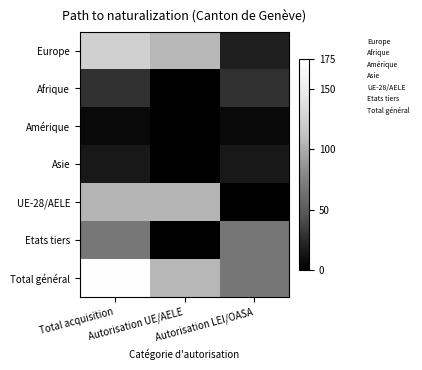

Count the number of categories in the chart.

3